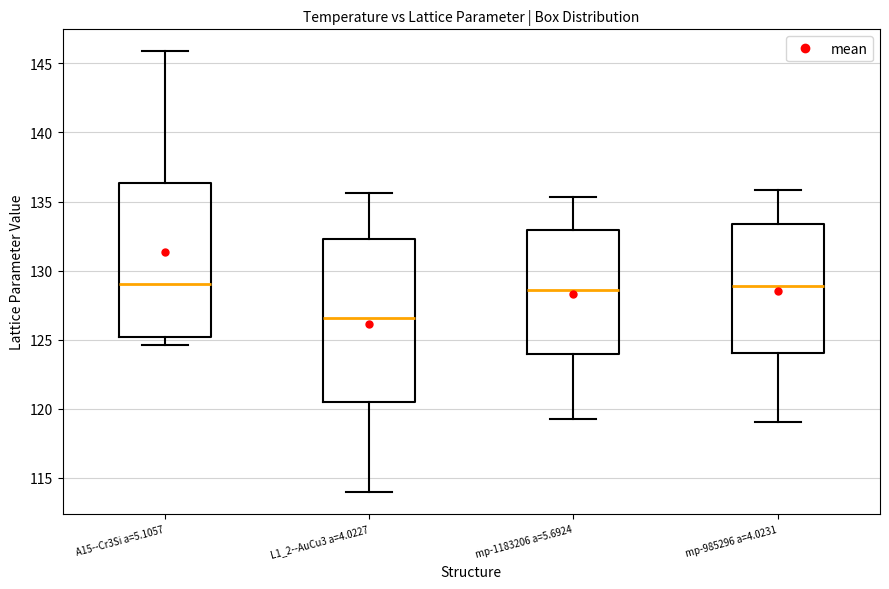

Which box is the tallest, from its lower edge to its upper edge?

L1_2--AuCu3 a=4.0227